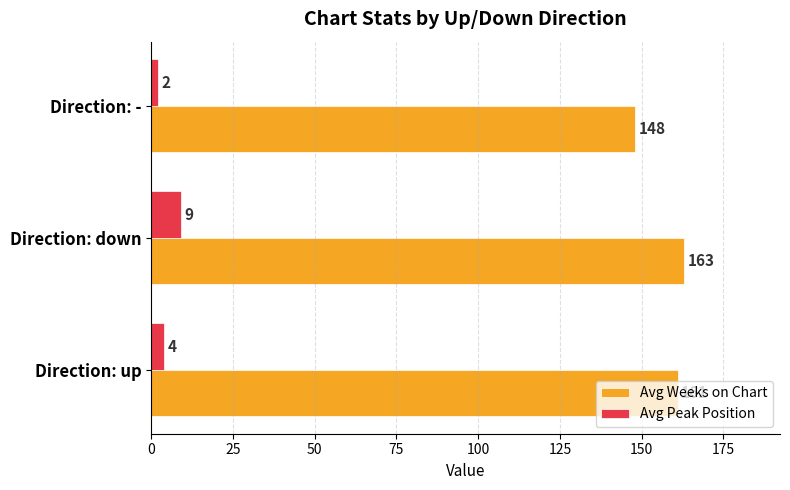

What is the lowest value of the Avg Weeks on Chart series?

148